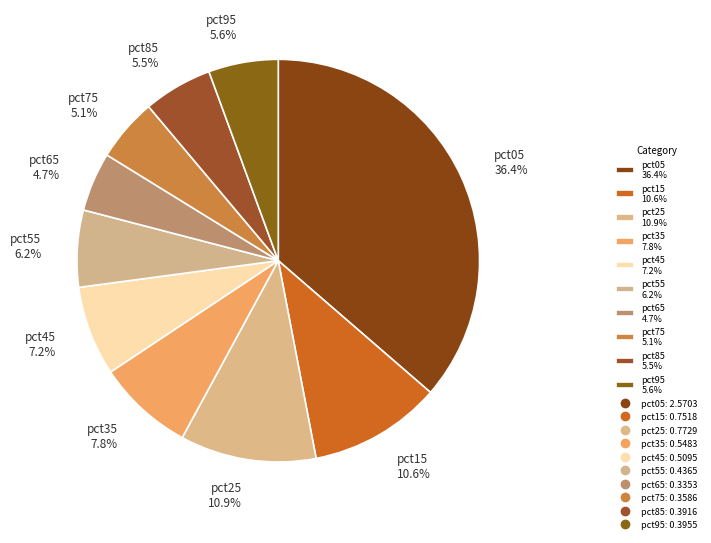

Is pct15 10.6% the majority of the pie?

No